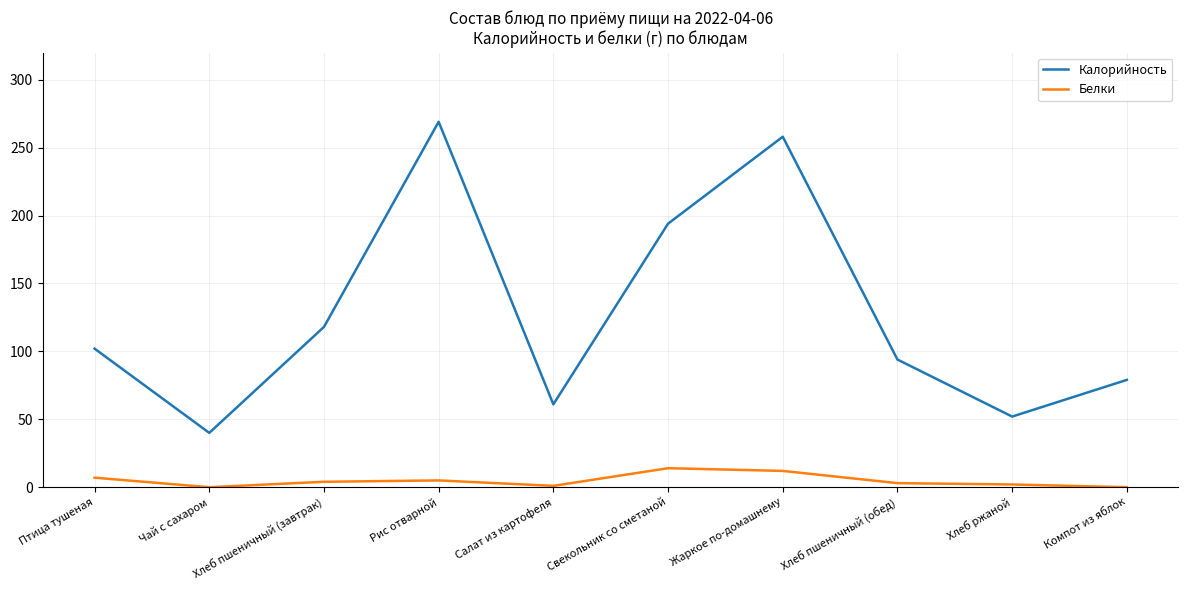

Which category has the lowest value in the Калорийность series?

Чай с сахаром